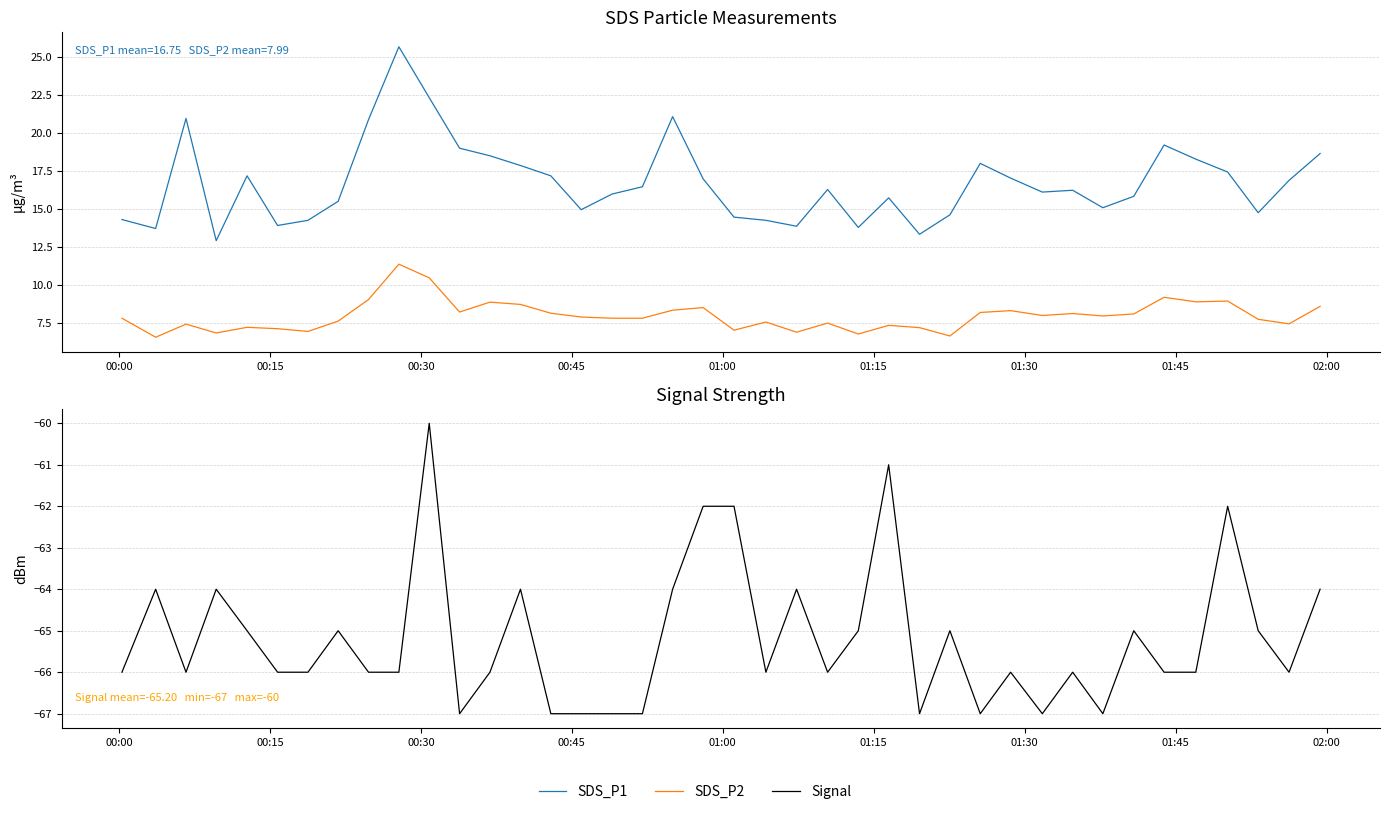

How many values in the SDS_P2 series are below 7?

6